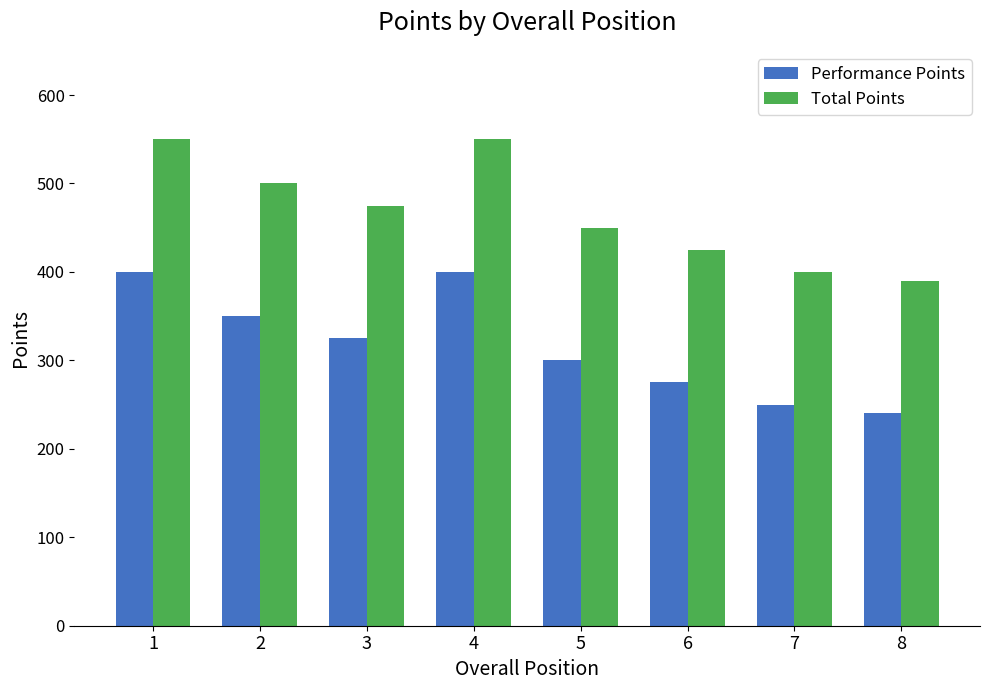

Count the Performance Points values in the range 275 to 400.

6